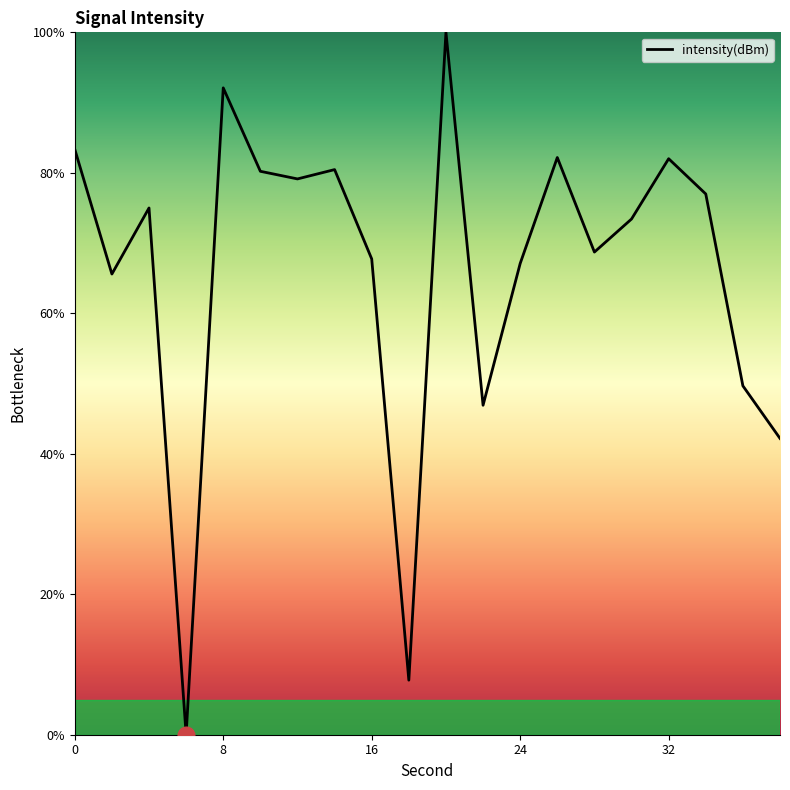

Is this an area chart (filled region under the line)?

No